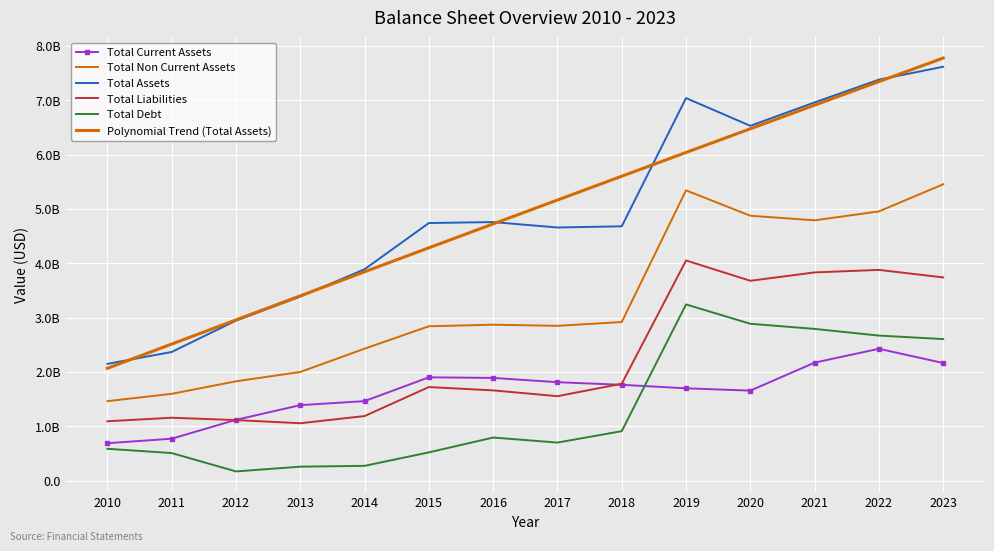

List the labels in order of Total Non Current Assets value, smallest first.

2010, 2011, 2012, 2013, 2014, 2015, 2017, 2016, 2018, 2021, 2020, 2022, 2019, 2023